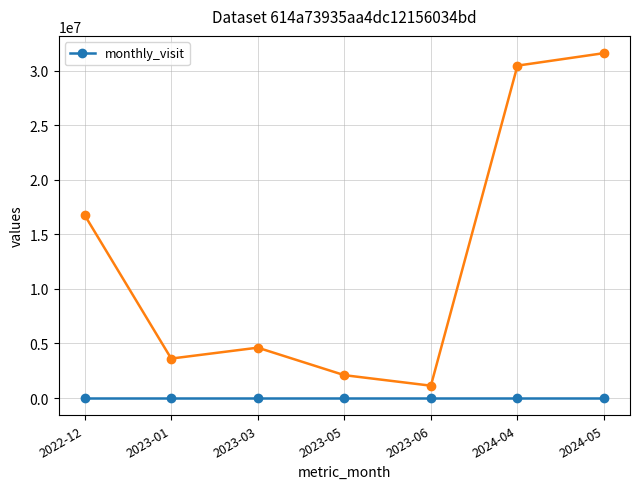

At which category does the data reach its first local peak?

2023-03